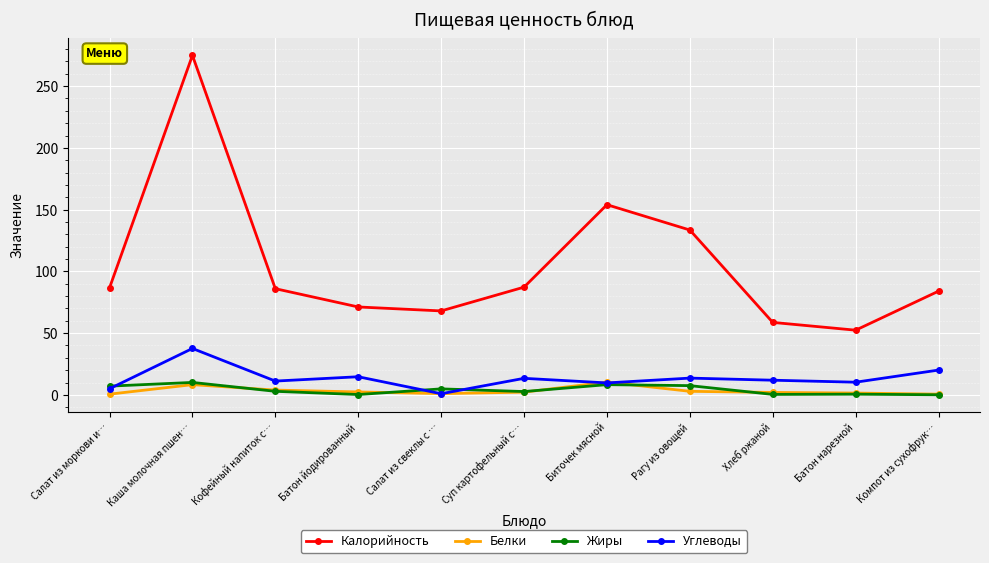

What is the value of the Белки point at the 4th from the left?

2.4